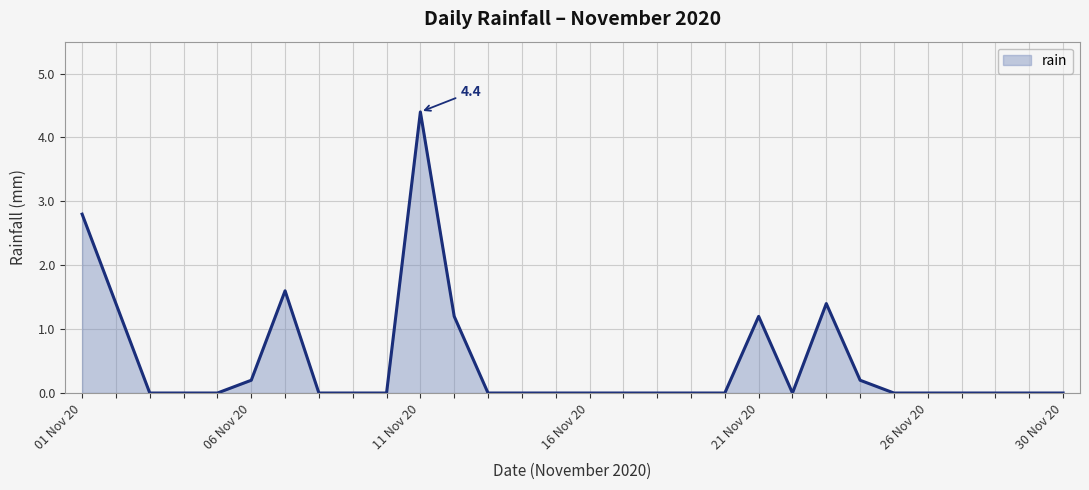

Reading left to right, what are all the values shown in this chart?

2.8	1.4	0.0	0.0	0.0	0.2	1.6	0.0	0.0	0.0	4.4	1.2	0.0	0.0	0.0	0.0	0.0	0.0	0.0	0.0	1.2	0.0	1.4	0.2	0.0	0.0	0.0	0.0	0.0	0.0